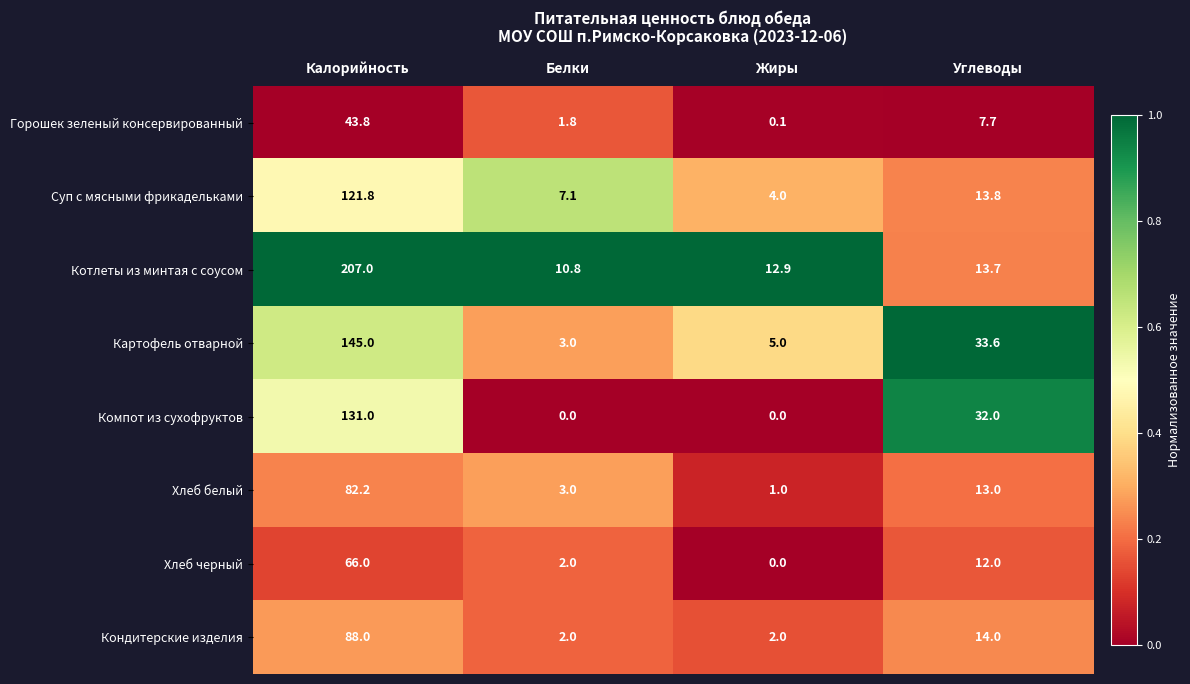

What is the sum of all Компот из сухофруктов values?

163.0